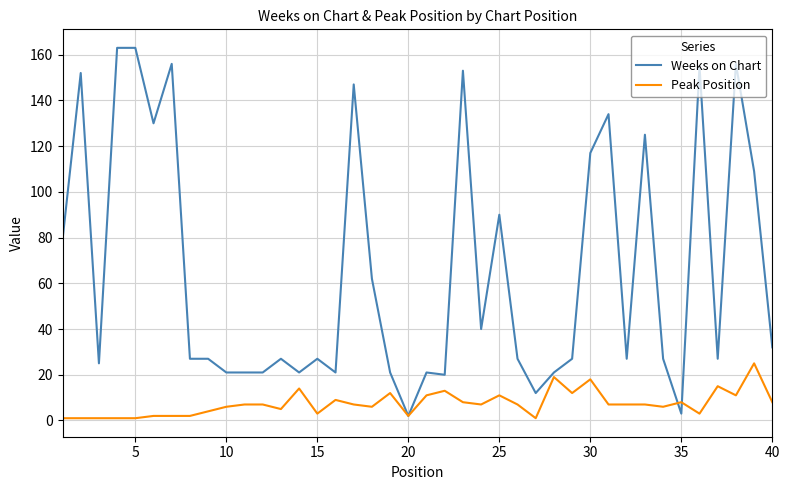

Does the chart display data point markers on the line(s)?

No